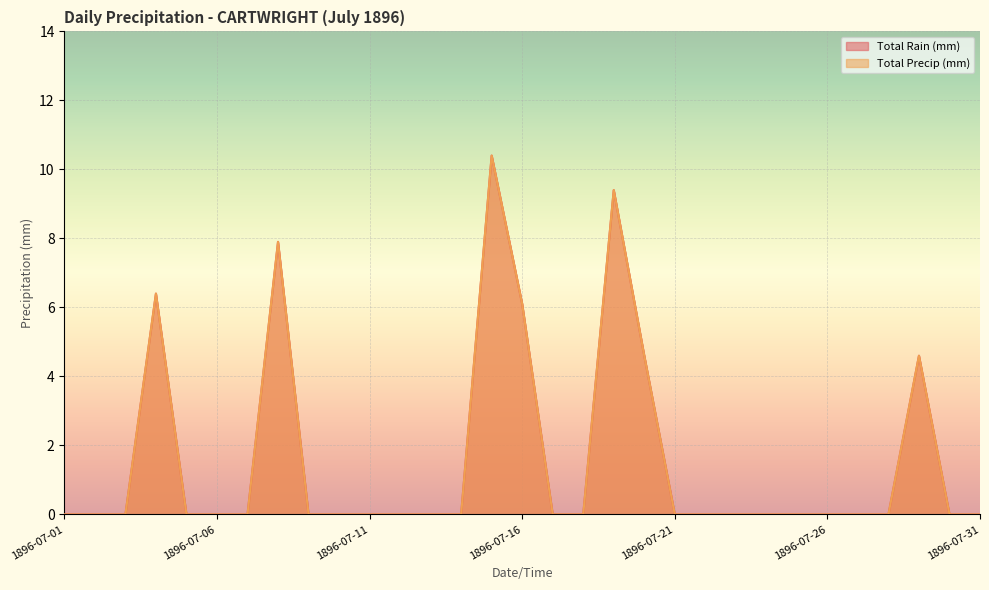

Reading right to left, transcribe all the data shown in this chart.

Total Rain (mm): 0.0	0.0	4.6	0.0	0.0	0.0	0.0	0.0	0.0	0.0	0.0	4.6	9.4	0.0	0.0	6.1	10.4	0.0	0.0	0.0	0.0	0.0	0.0	7.9	0.0	0.0	0.0	6.4	0.0	0.0	0.0
Total Precip (mm): 0.0	0.0	4.6	0.0	0.0	0.0	0.0	0.0	0.0	0.0	0.0	4.6	9.4	0.0	0.0	6.1	10.4	0.0	0.0	0.0	0.0	0.0	0.0	7.9	0.0	0.0	0.0	6.4	0.0	0.0	0.0